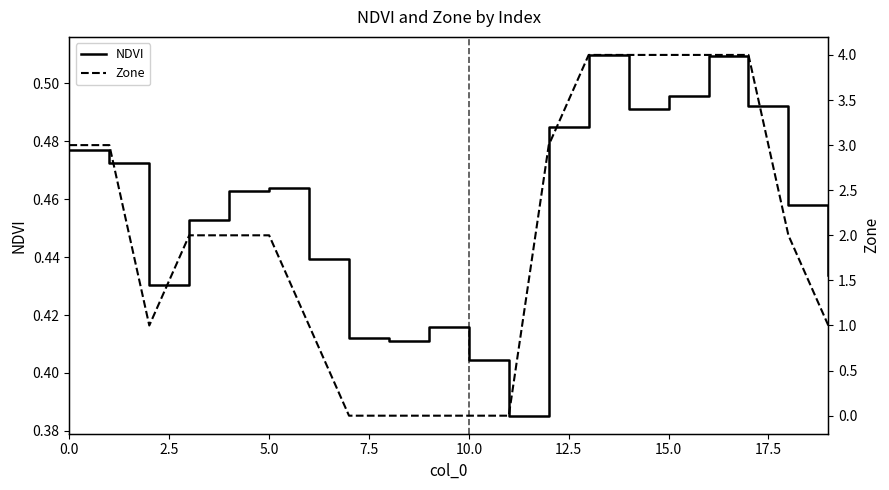

List the series in order of their overall mean, highest first.

Zone, NDVI